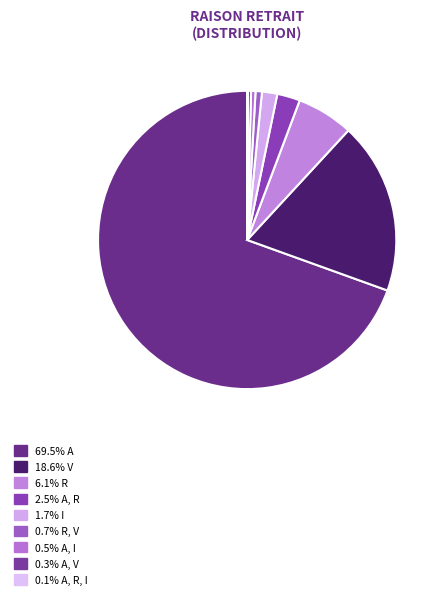

What is the majority slice?

A